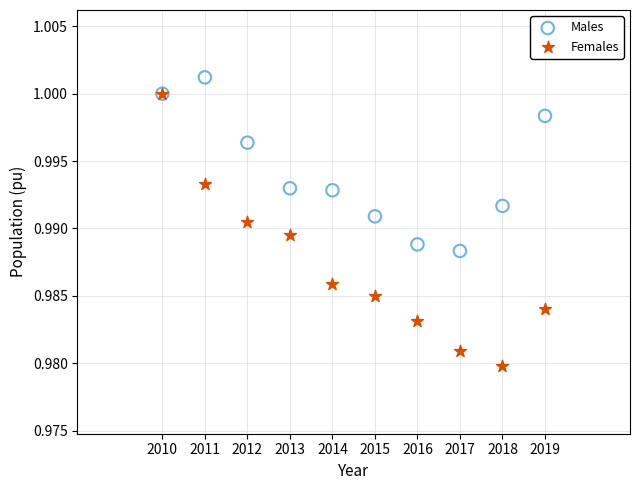

What are all the series names shown in the legend?

Males, Females